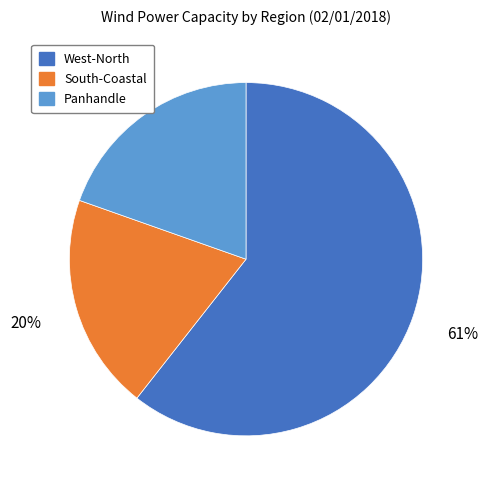

Is the sum of Panhandle and West-North greater than half?

Yes